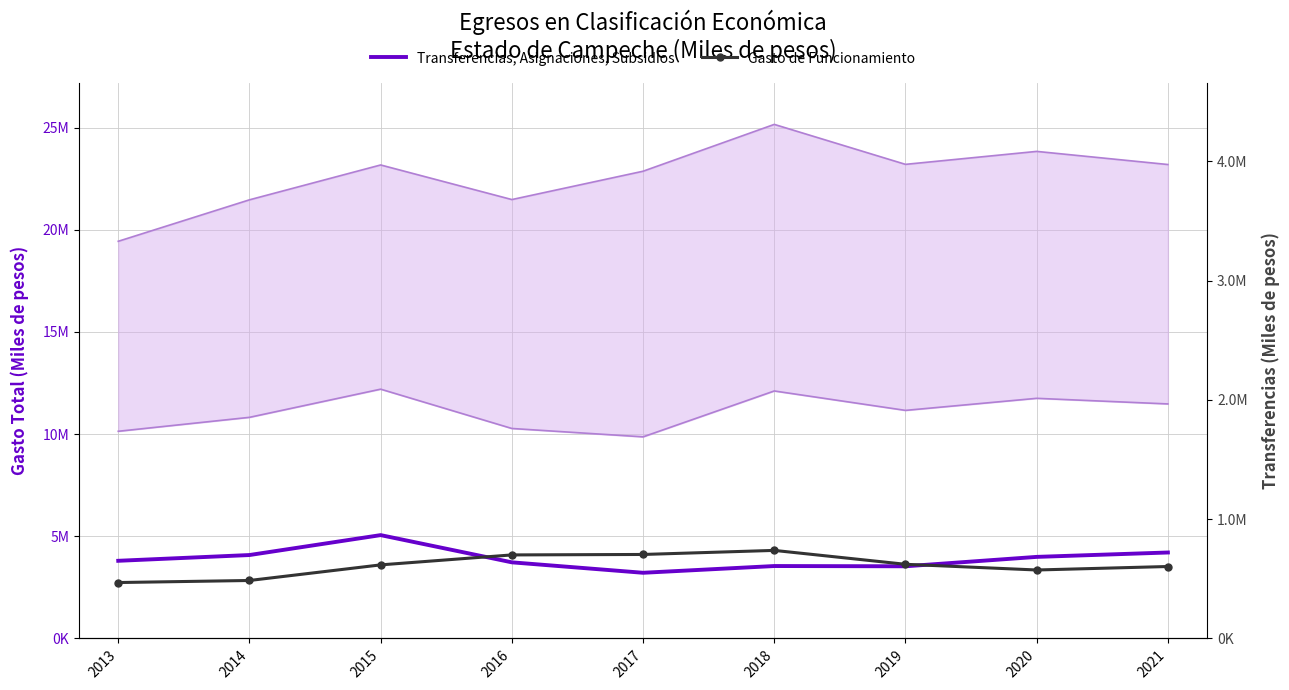

Read the Transferencias, Asignaciones, Subsidios value at 2021, to the nearest 10.

4206210